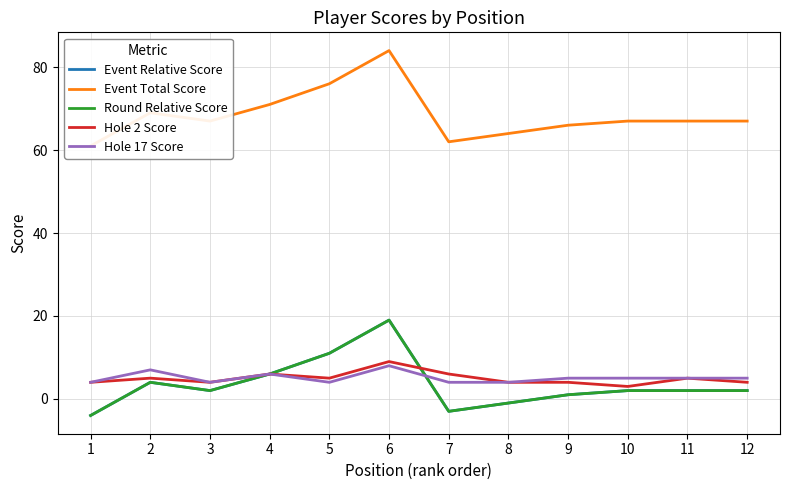

How many lines are shown in the chart?

5